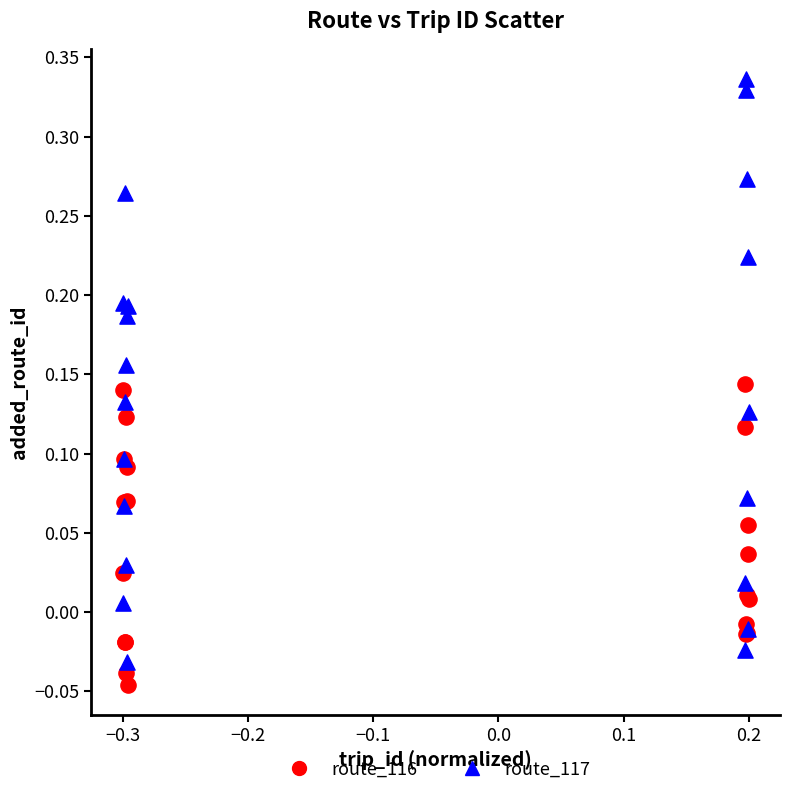

Which series reaches the maximum Y coordinate?

route_117